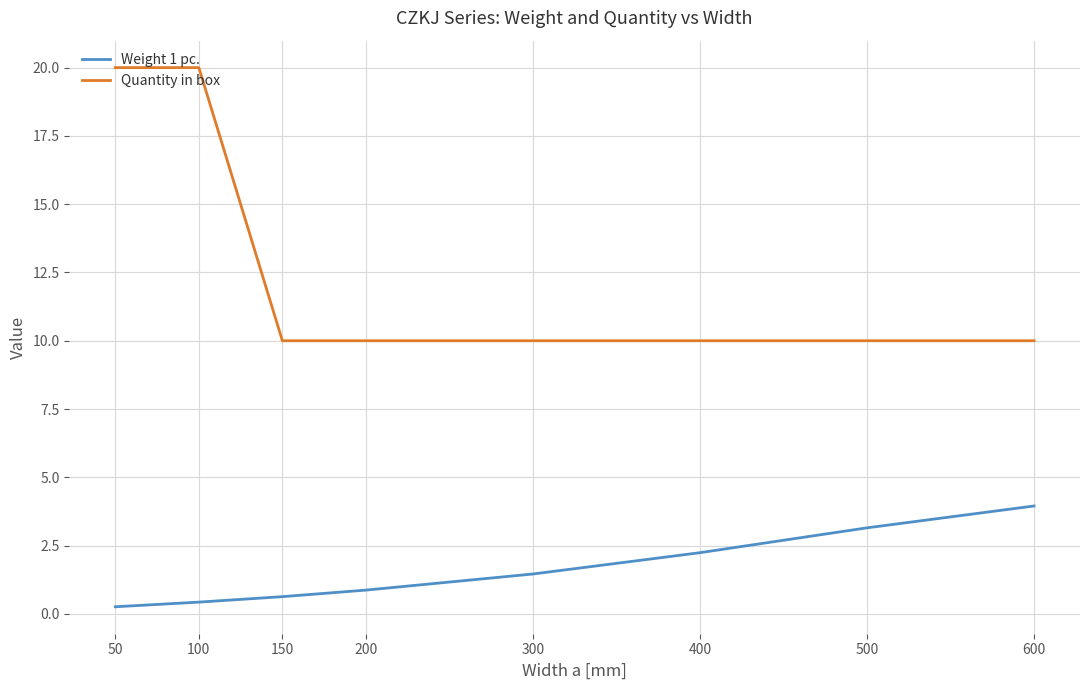

True or false: Weight 1 pc. and Quantity in box cross at least once.

False